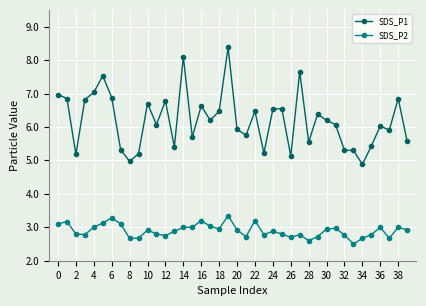

Is this an area chart (filled region under the line)?

No